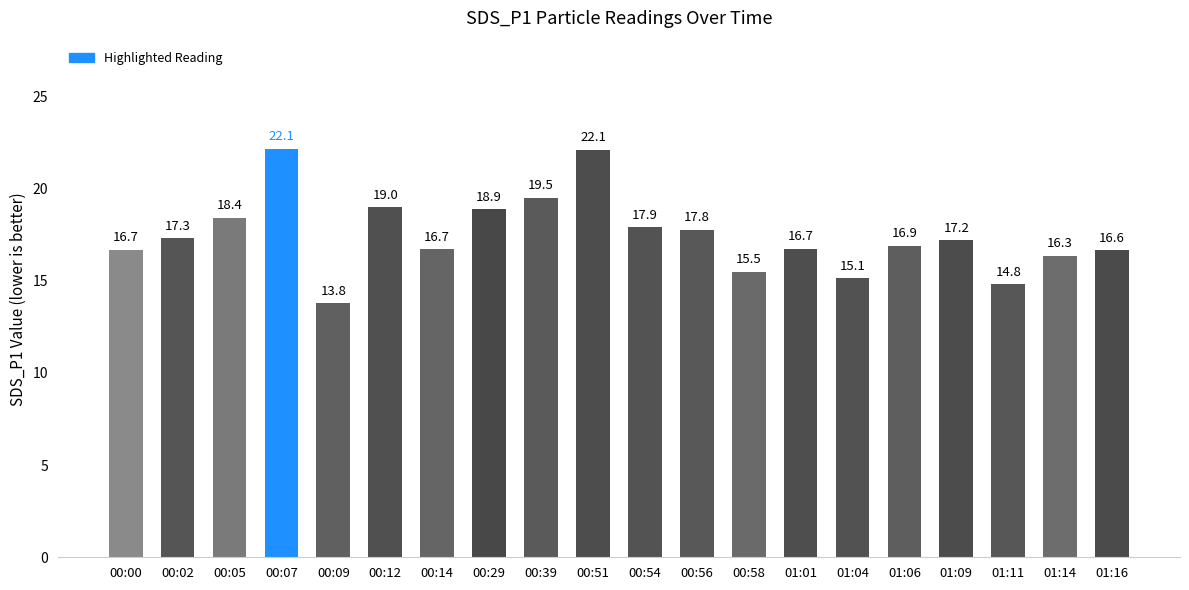

Reading left to right, extract all data points from this chart.

00:00=16.7	00:02=17.3	00:05=18.4	00:07=22.1	00:09=13.8	00:12=19.0	00:14=16.7	00:29=18.9	00:39=19.5	00:51=22.1	00:54=17.9	00:56=17.8	00:58=15.5	01:01=16.7	01:04=15.1	01:06=16.9	01:09=17.2	01:11=14.8	01:14=16.3	01:16=16.6